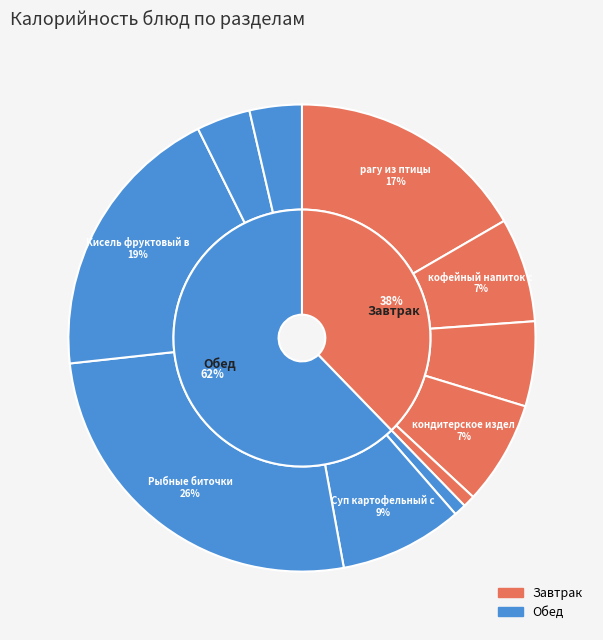

What percentage do кондитерское изделие and Хлеб пшеничный together represent?

10.9%